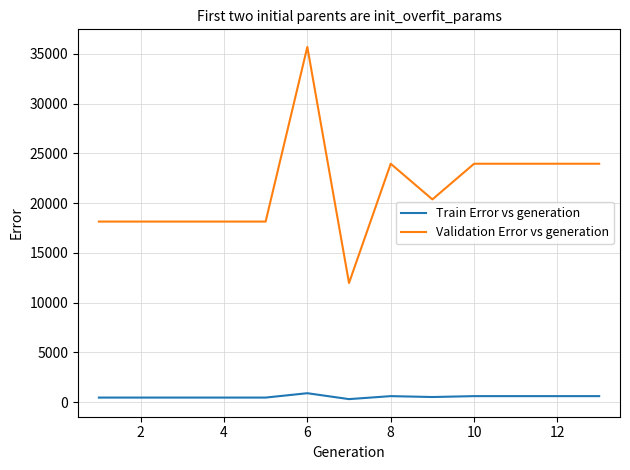

True or false: Train Error vs generation and Validation Error vs generation cross at least once.

False